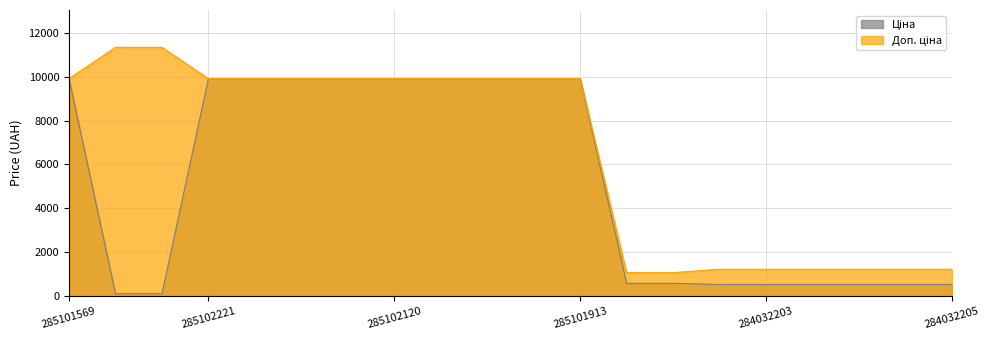

True or false: Ціна has more than 2 points higher than both neighbors.

False